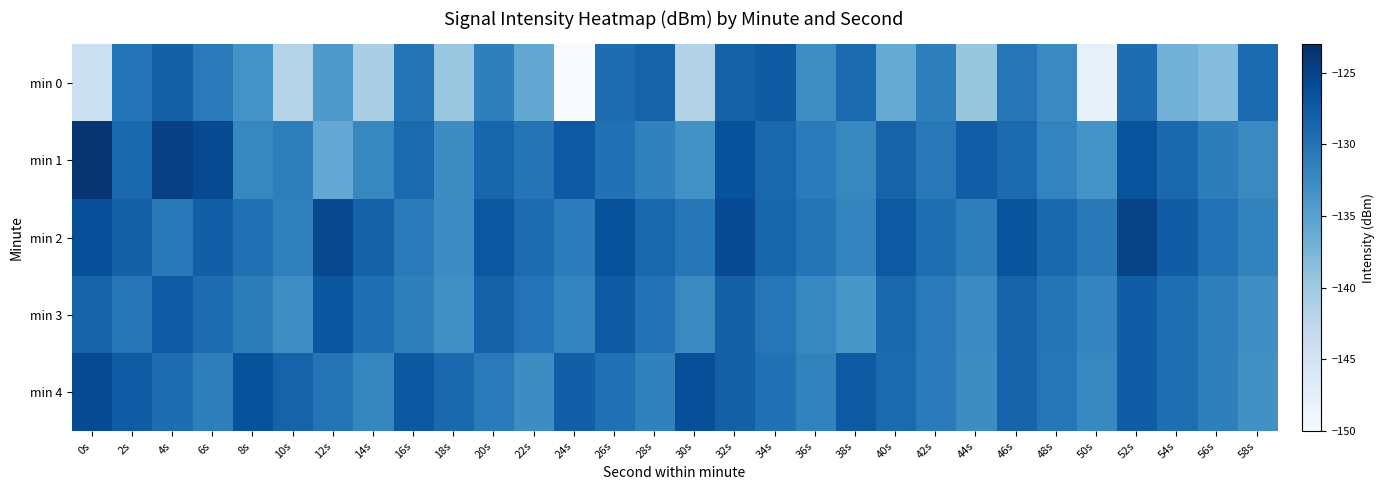

Which category has the highest value across all series?

0s